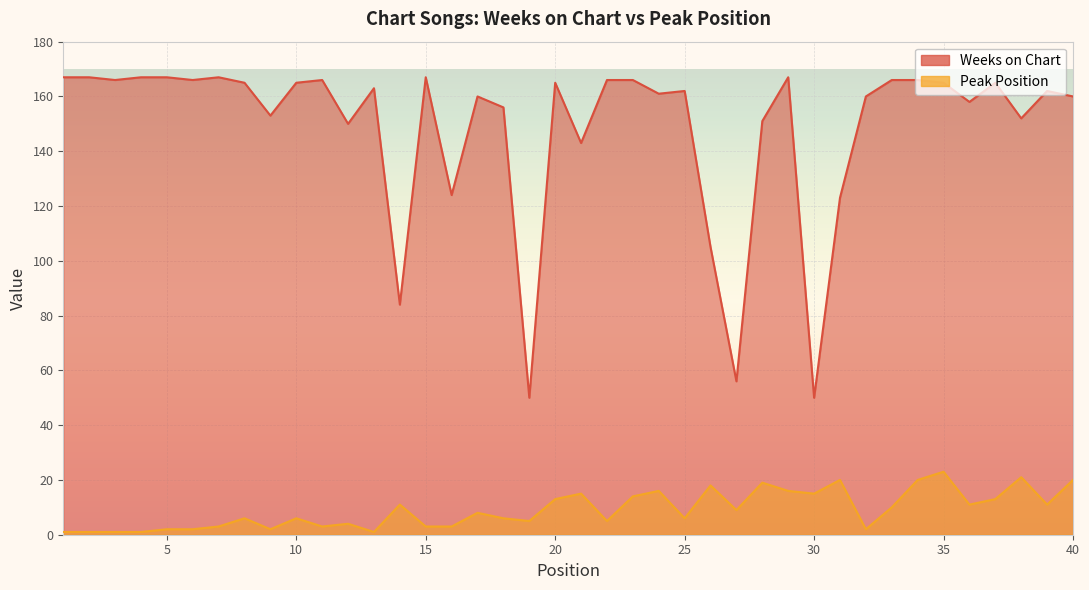

Which series changed the most between 11 and 34?

Peak Position